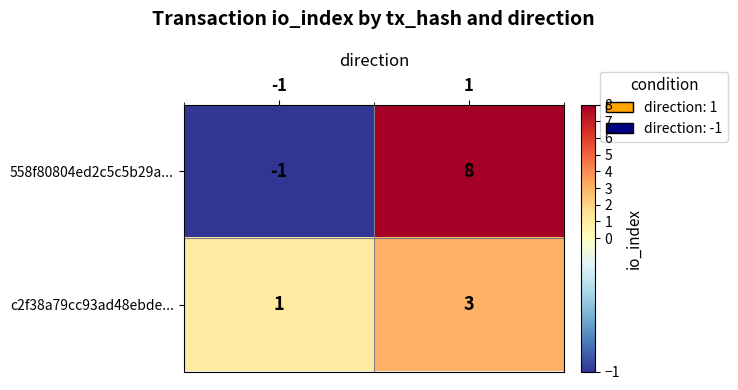

Reading right to left, list all the values displayed in this chart.

558f80804ed2c5c5b29a...: 1=8	-1=-1
c2f38a79cc93ad48ebde...: 1=3	-1=1